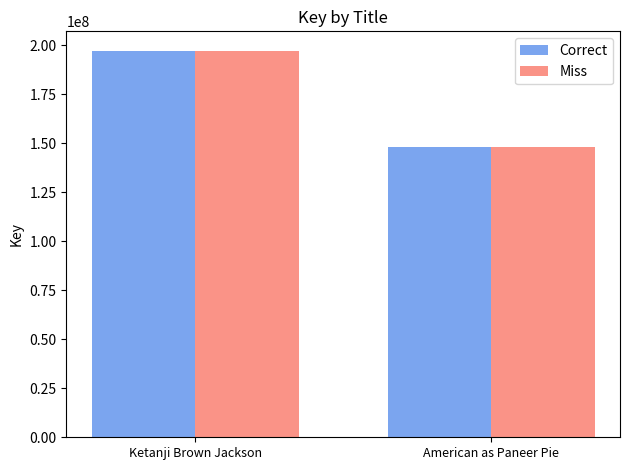

What position from the left is American as Paneer Pie?

2